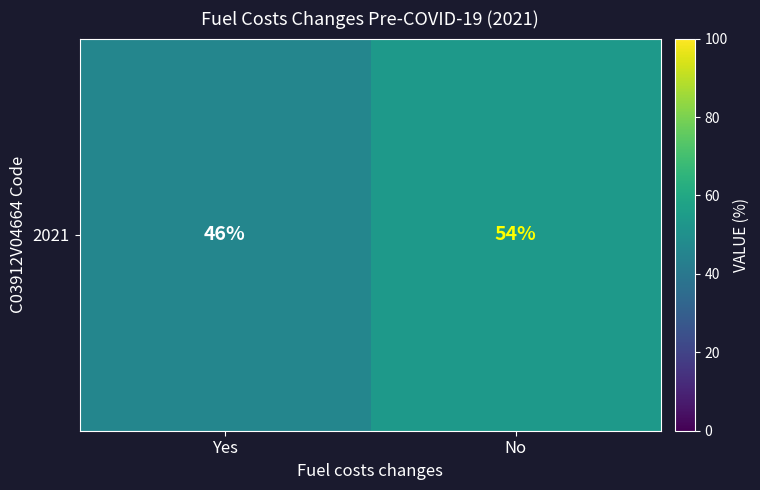

Approximately how many times larger is the value at Yes compared to No?

0.9